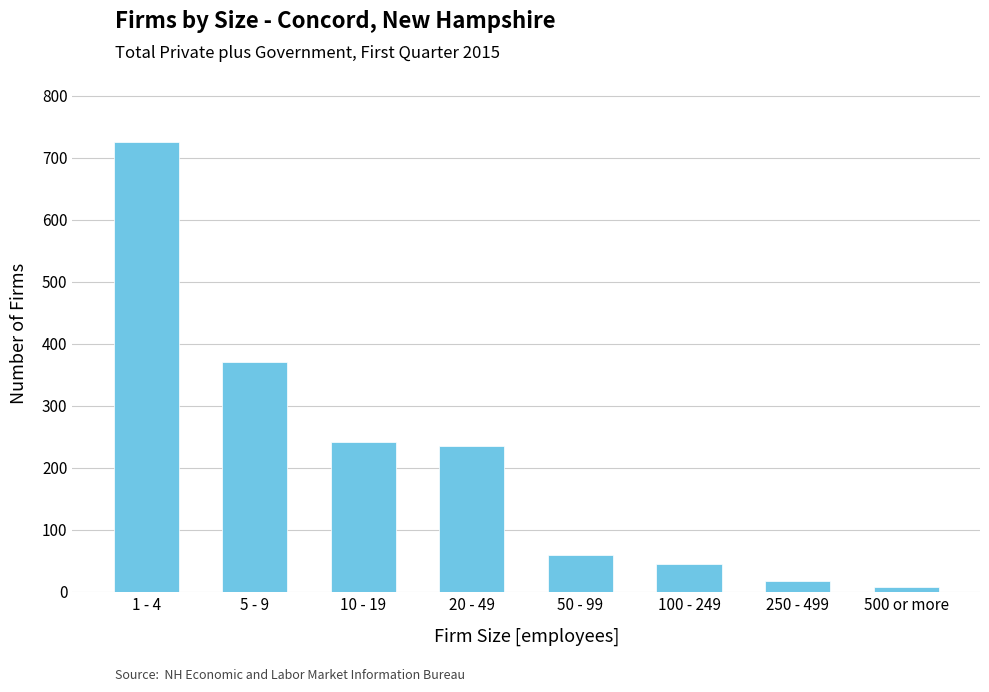

What is the value of the 1st bar from the left?

726